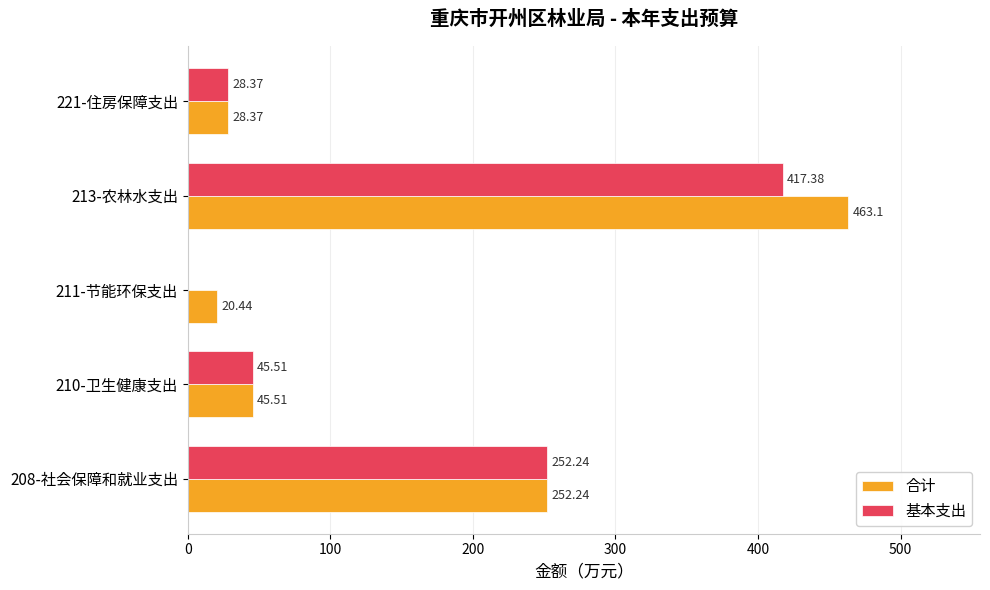

What is the sum of the 基本支出 values at 211-节能环保支出 and 213-农林水支出?

417.4